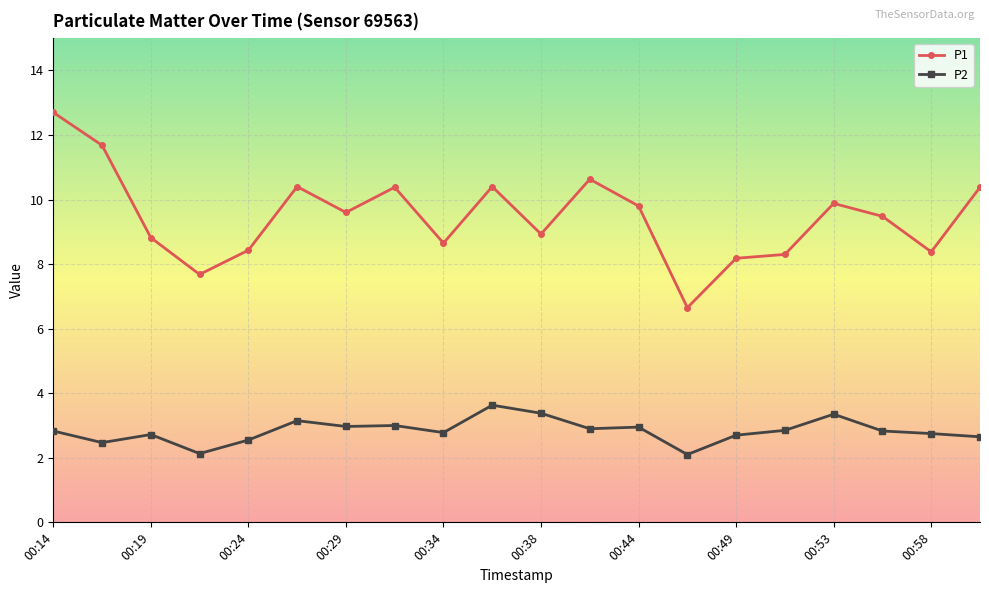

Which series has the widest spread of values?

P1